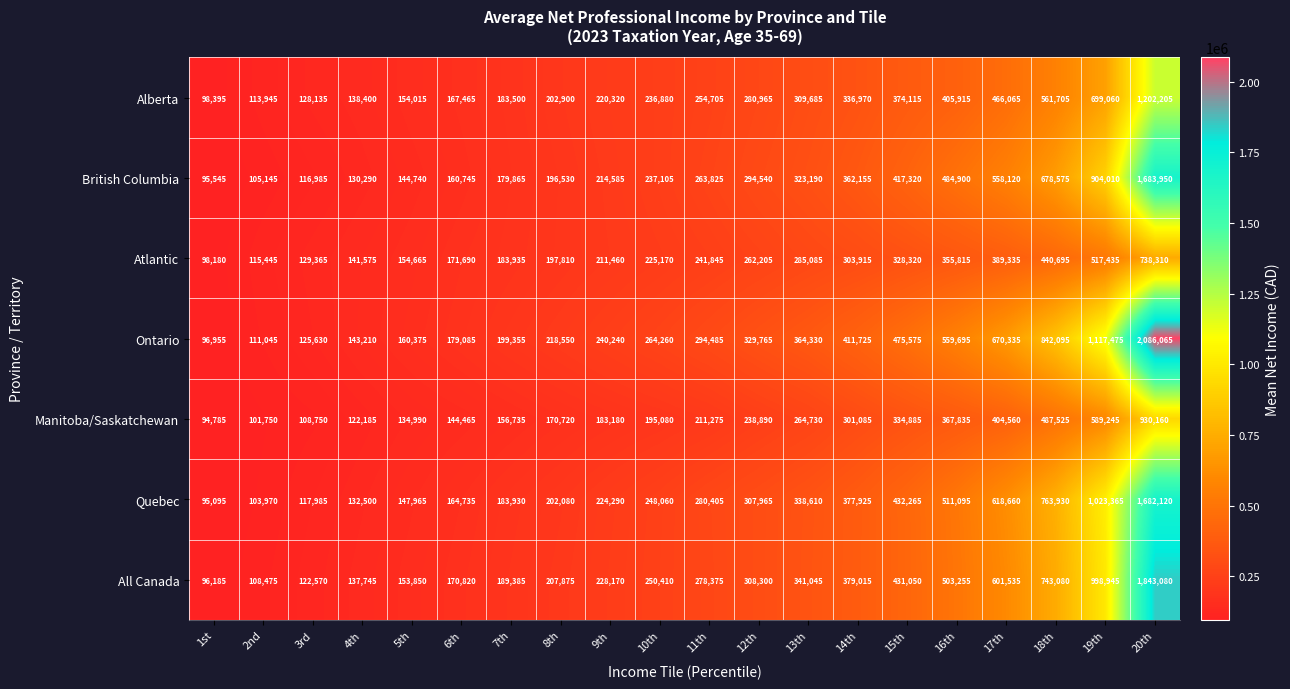

Rank the series at 3rd from lowest to highest value.

Manitoba/Saskatchewan, British Columbia, Quebec, All Canada, Ontario, Alberta, Atlantic